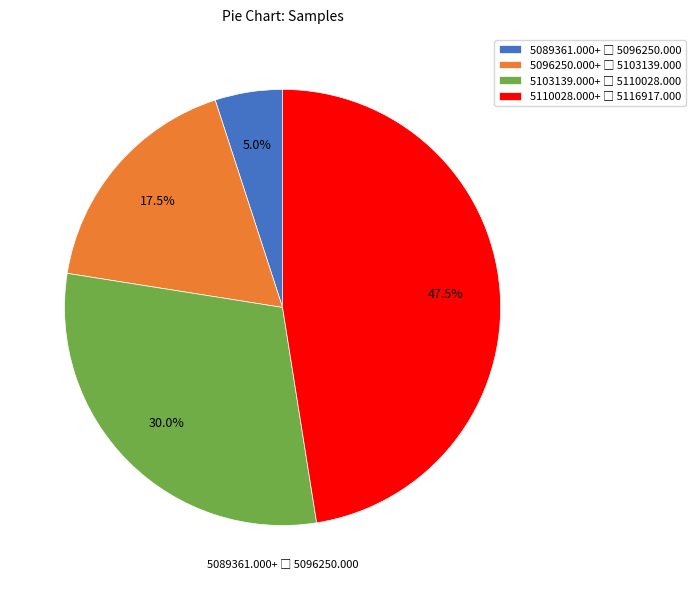

Is there any slice that represents more than half of the pie?

No